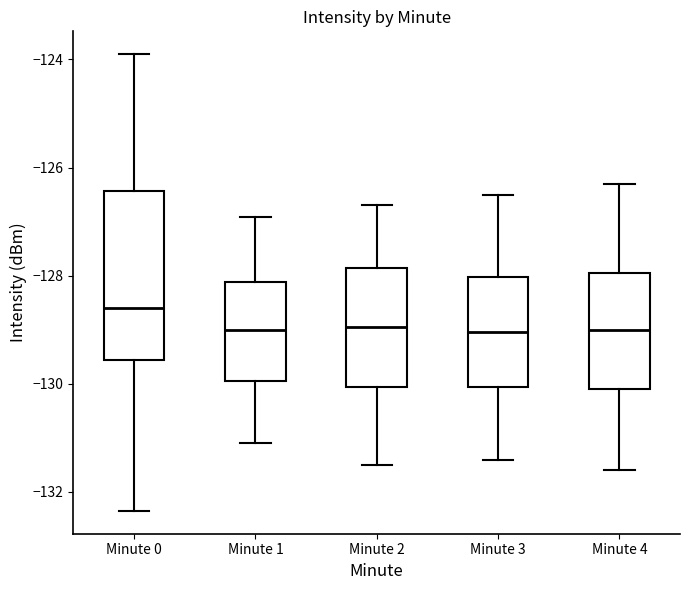

Reading left to right, transcribe this box plot: for each box, give where its median line is, the range the box spans, and where its two whiskers end, as read against the y-axis. The values are not printed on the chart, so give them approximately, as read against the axis.

Minute 0: median -128.6, box -129.6 to -126.4, whiskers -132.4 to -124.0
Minute 1: median -129.0, box -130.0 to -128.2, whiskers -131.0 to -127.0
Minute 2: median -129.0, box -130.0 to -127.8, whiskers -131.4 to -126.6
Minute 3: median -129.0, box -130.0 to -128.0, whiskers -131.4 to -126.4
Minute 4: median -129.0, box -130.0 to -128.0, whiskers -131.6 to -126.2